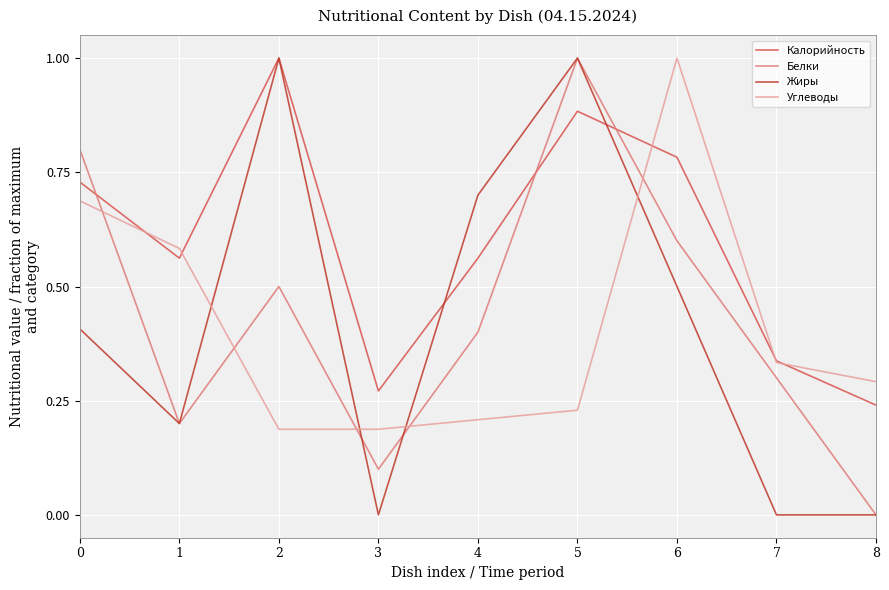

Which series changed the most between 1 and 7?

Углеводы